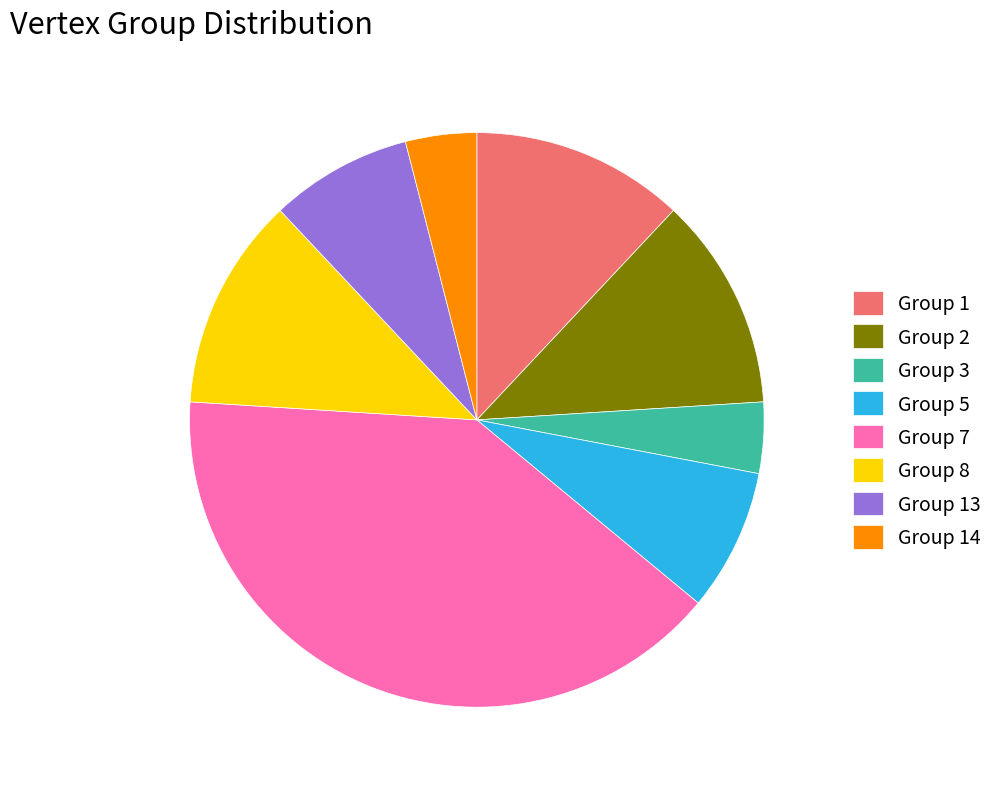

Which category has the biggest portion of the pie?

Group 7